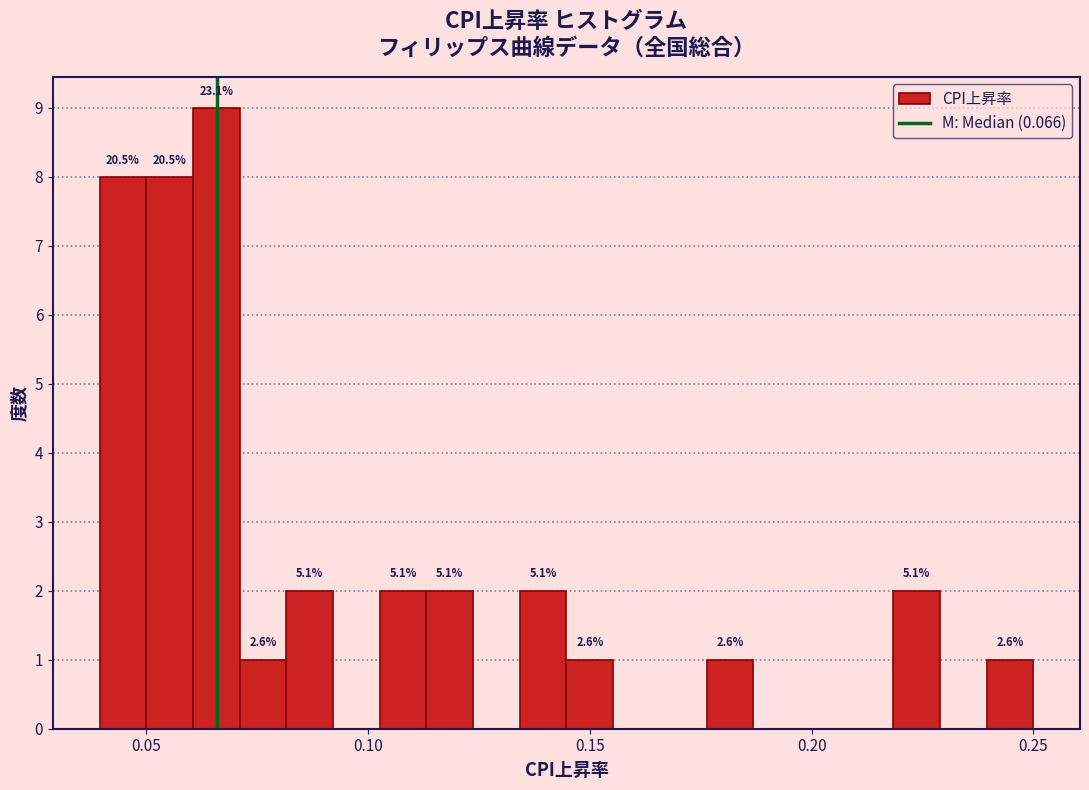

Read against the x-axis, roughly where is the centre of the tallest bar?

0.065